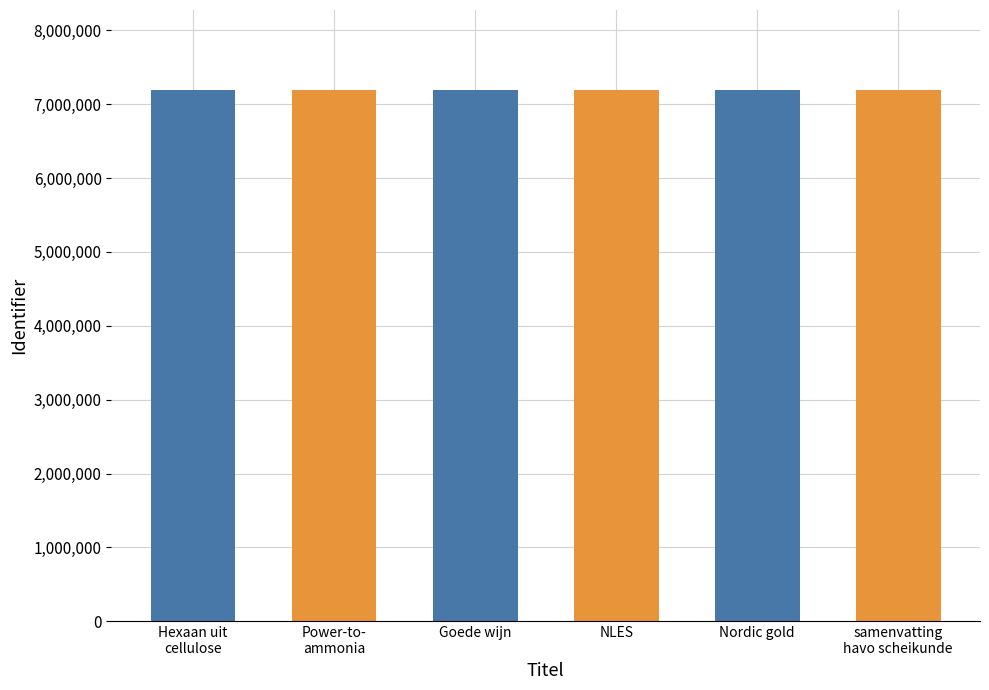

What is the smallest value displayed?

7195070